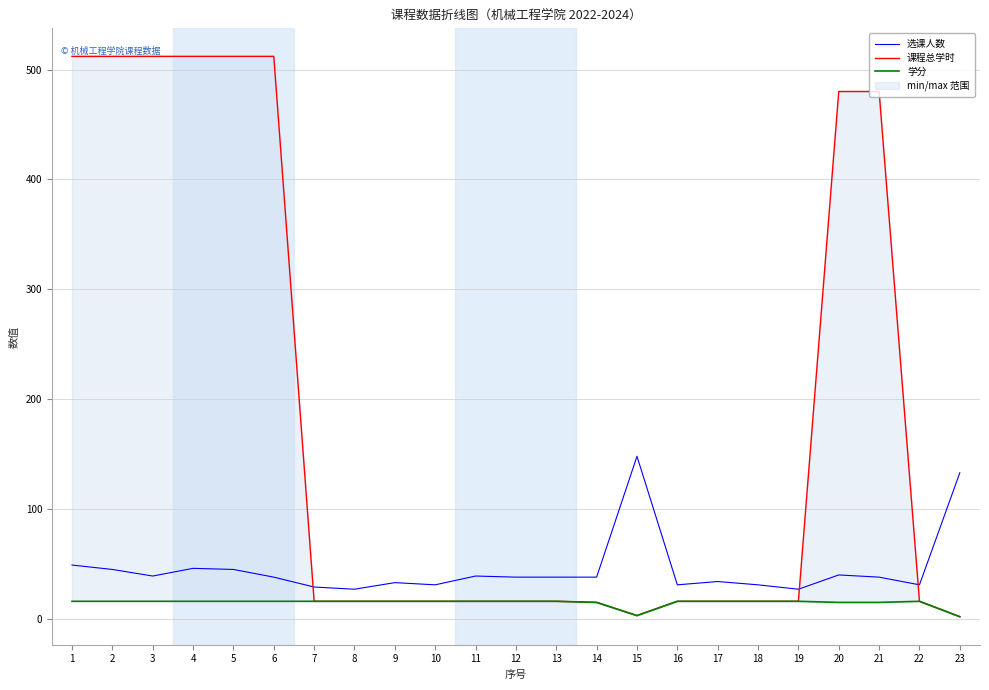

Does the chart have visible grid lines?

Yes